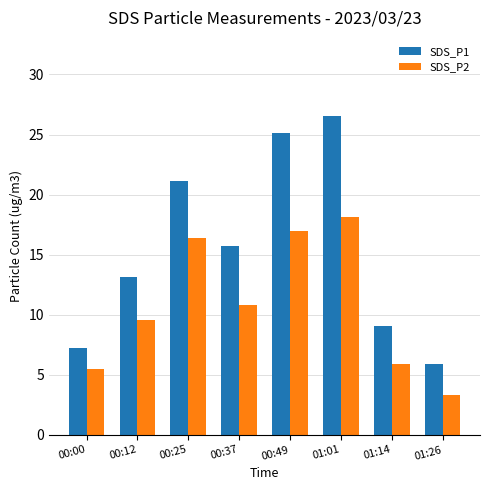

The value of SDS_P1 at 00:12 is 13.2. True or false?

True